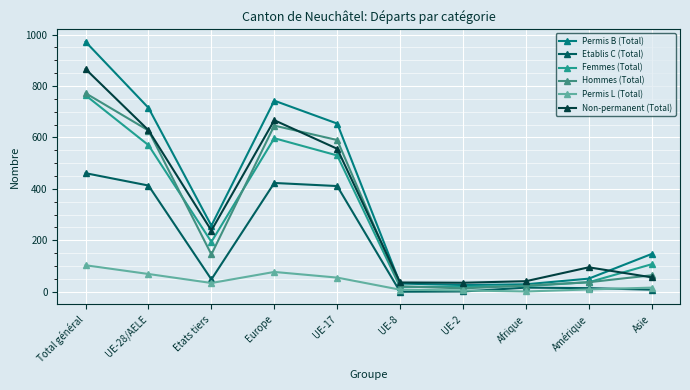

True or false: Permis B (Total) and Femmes (Total) intersect in this chart.

False